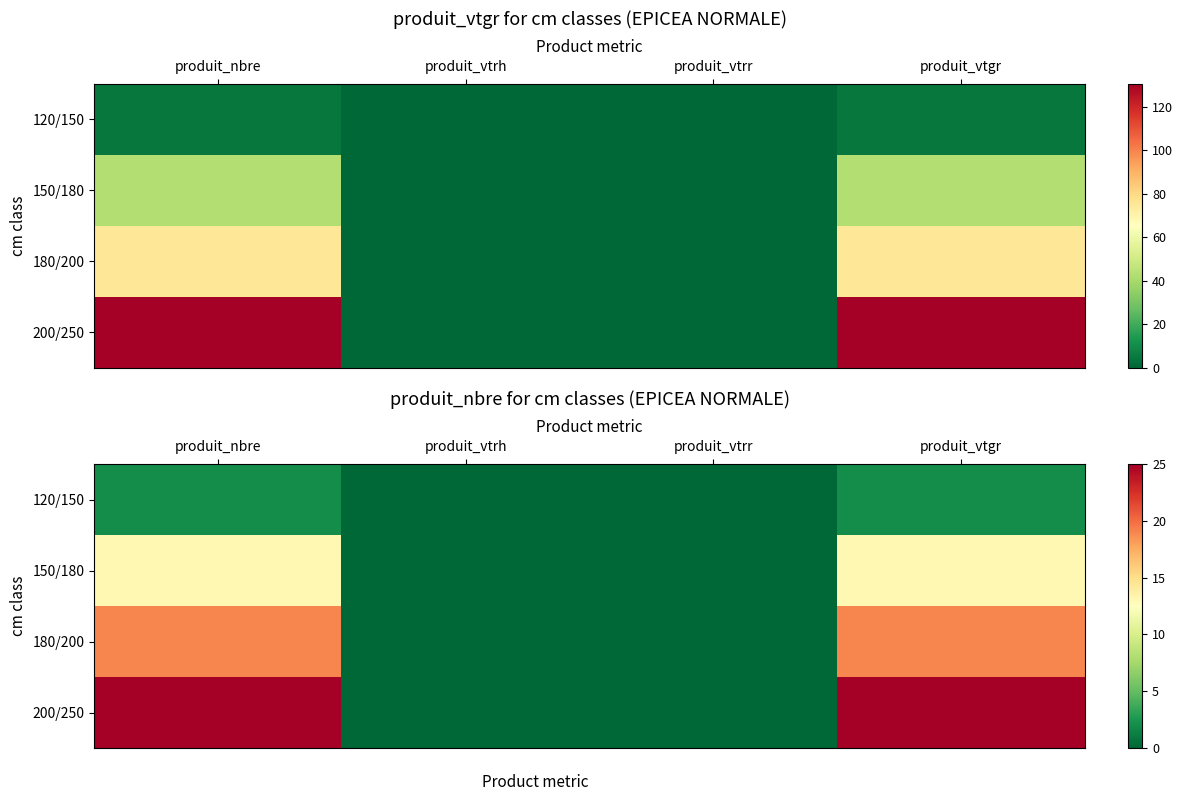

Rank the series by their average value, from lowest to highest.

120/150, 150/180, 180/200, 200/250